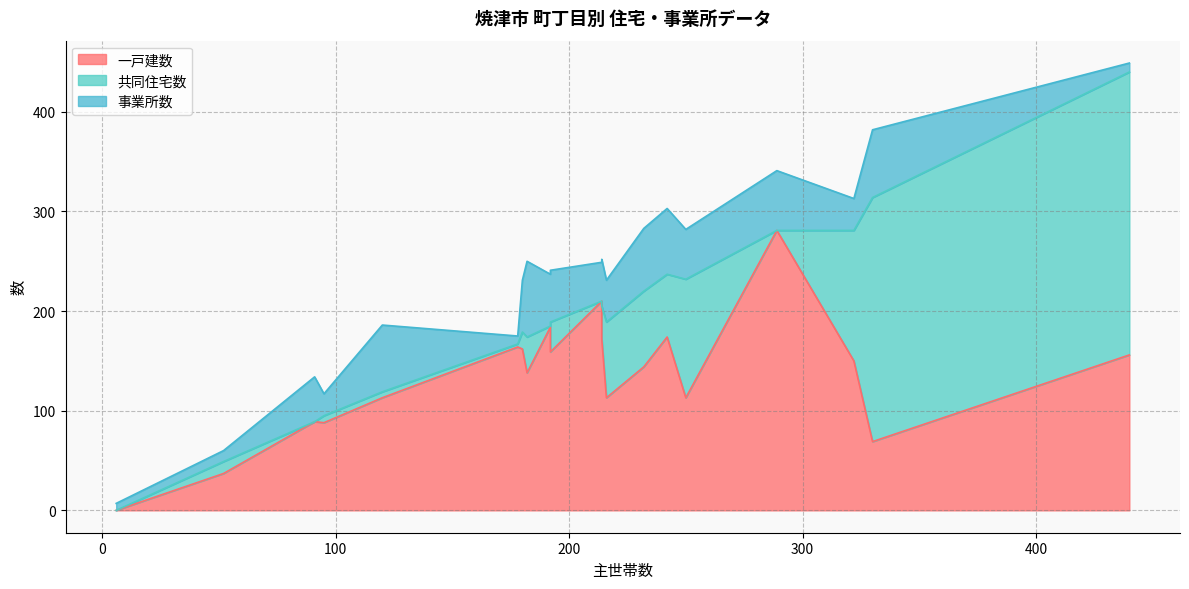

The value of 事業所数 at 242 is 66. True or false?

True